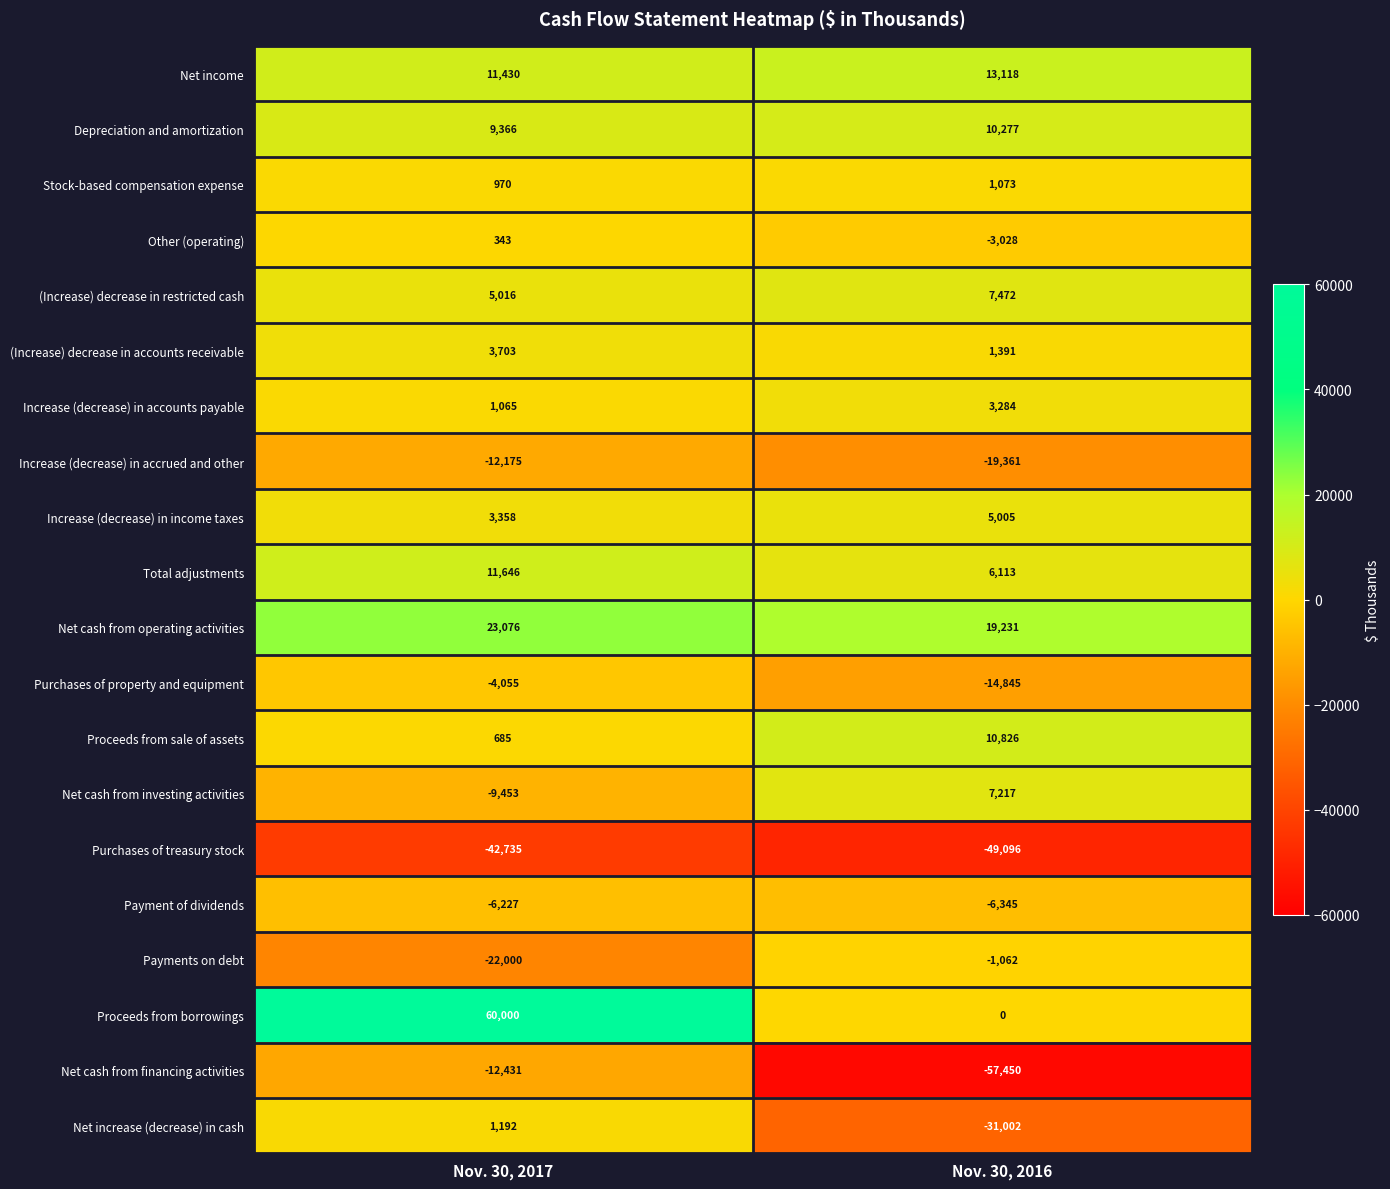

List the series in order of their peak value, highest first.

Proceeds from borrowings, Net cash from operating activities, Net income, Total adjustments, Proceeds from sale of assets, Depreciation and amortization, (Increase) decrease in restricted cash, Net cash from investing activities, Increase (decrease) in income taxes, (Increase) decrease in accounts receivable, Increase (decrease) in accounts payable, Net increase (decrease) in cash, Stock-based compensation expense, Other (operating), Payments on debt, Purchases of property and equipment, Payment of dividends, Increase (decrease) in accrued and other, Net cash from financing activities, Purchases of treasury stock